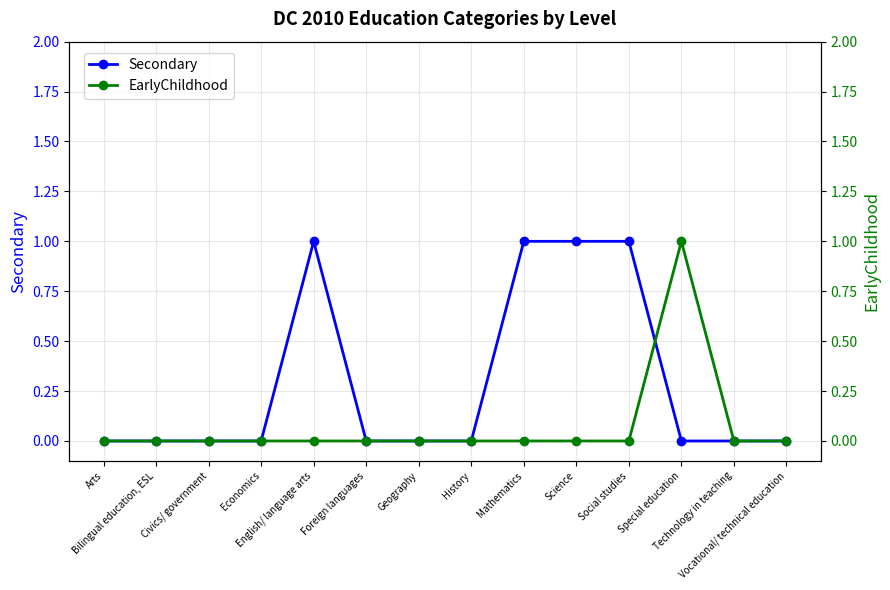

What is the sum of the EarlyChildhood values at Arts and Special education?

1